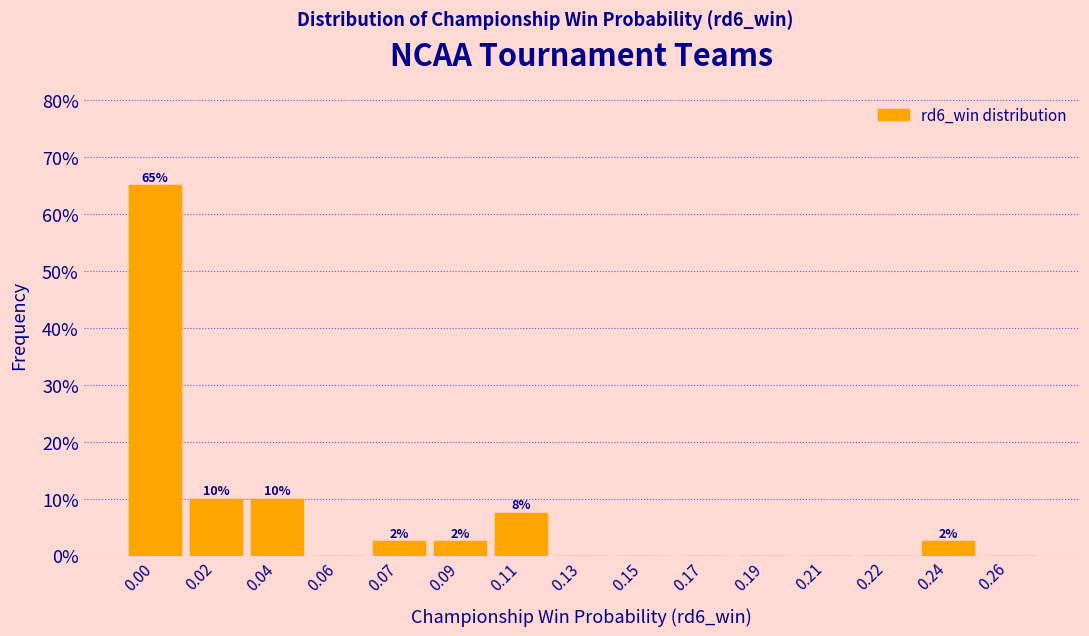

Reading left to right, what are all the values shown in this chart?

0.00=65.0	0.02=10.0	0.04=10.0	0.06=0.0	0.07=2.5	0.09=2.5	0.11=7.5	0.13=0.0	0.15=0.0	0.17=0.0	0.19=0.0	0.21=0.0	0.22=0.0	0.24=2.5	0.26=0.0